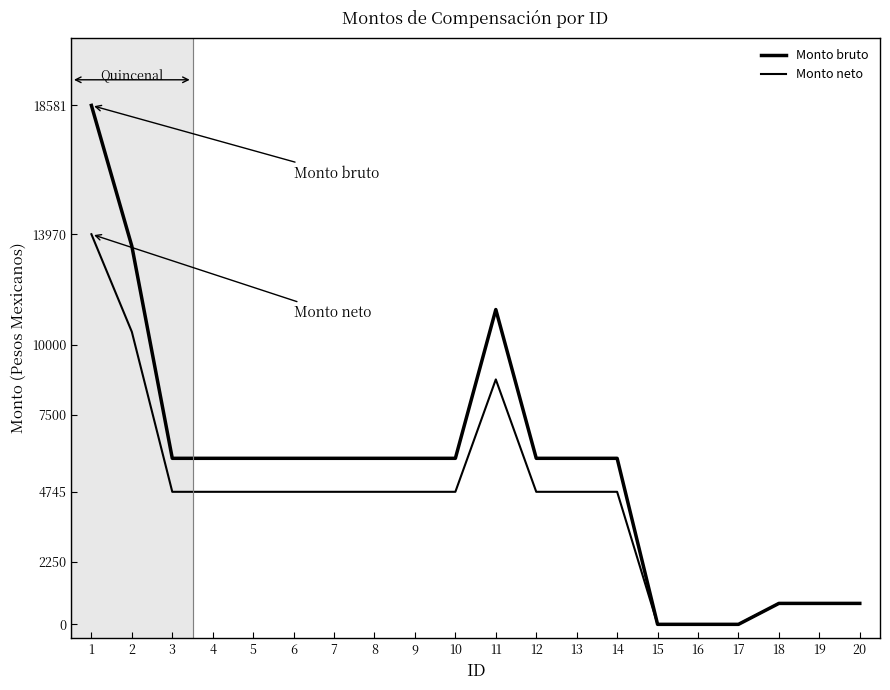

What is the value of the Monto bruto point at the 4th from the left?

5945.2